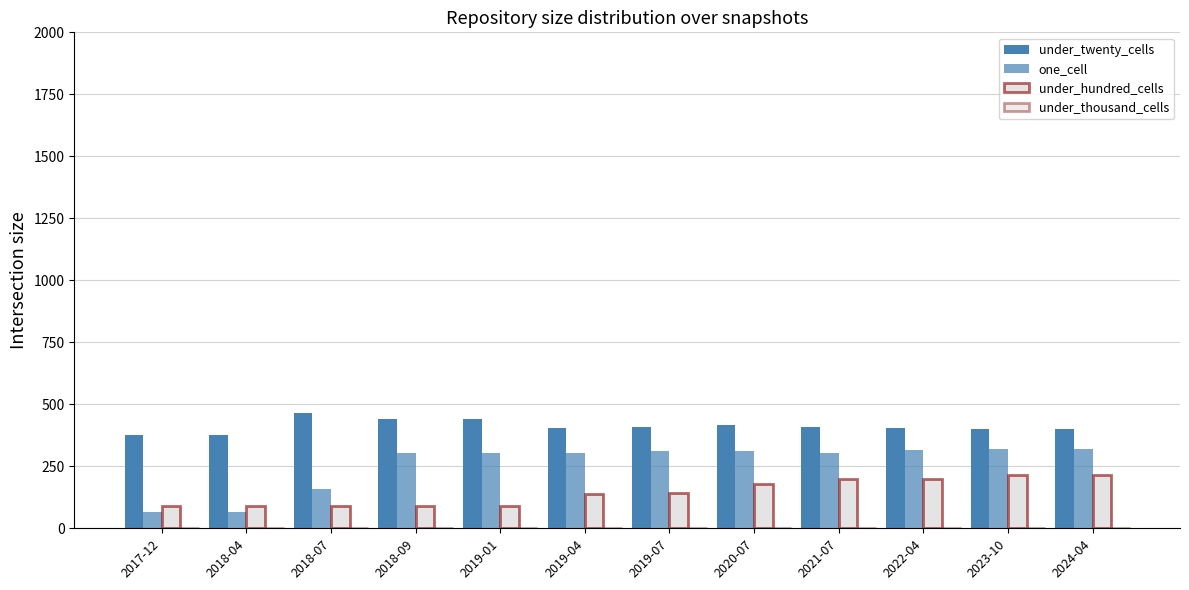

At which label is under_hundred_cells closest to 152?

2019-07